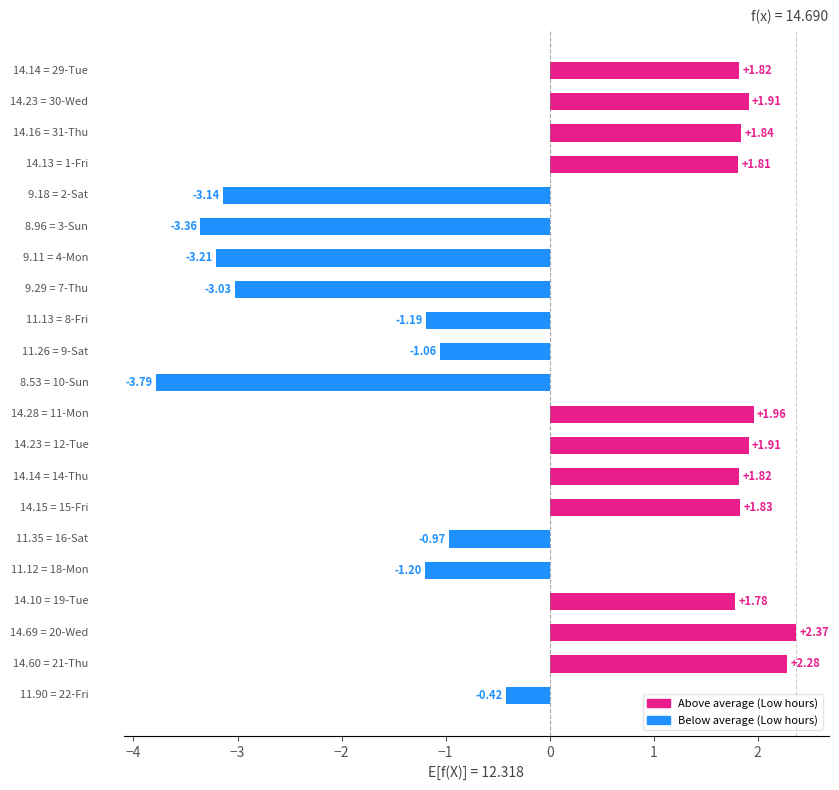

What is the difference between the second highest and second lowest values?

5.6